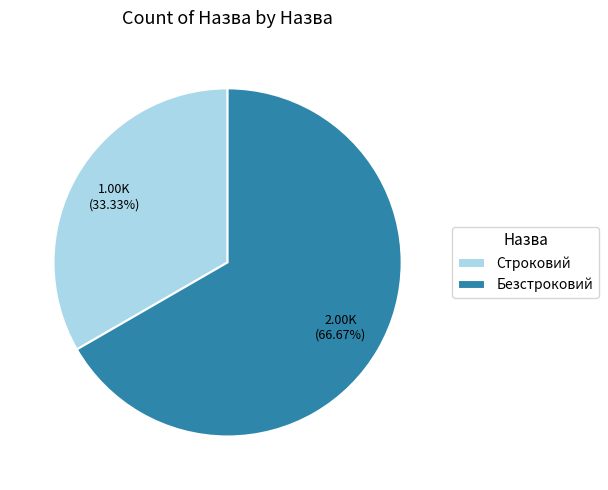

Rank the categories by value from lowest to highest.

Строковий, Безстроковий